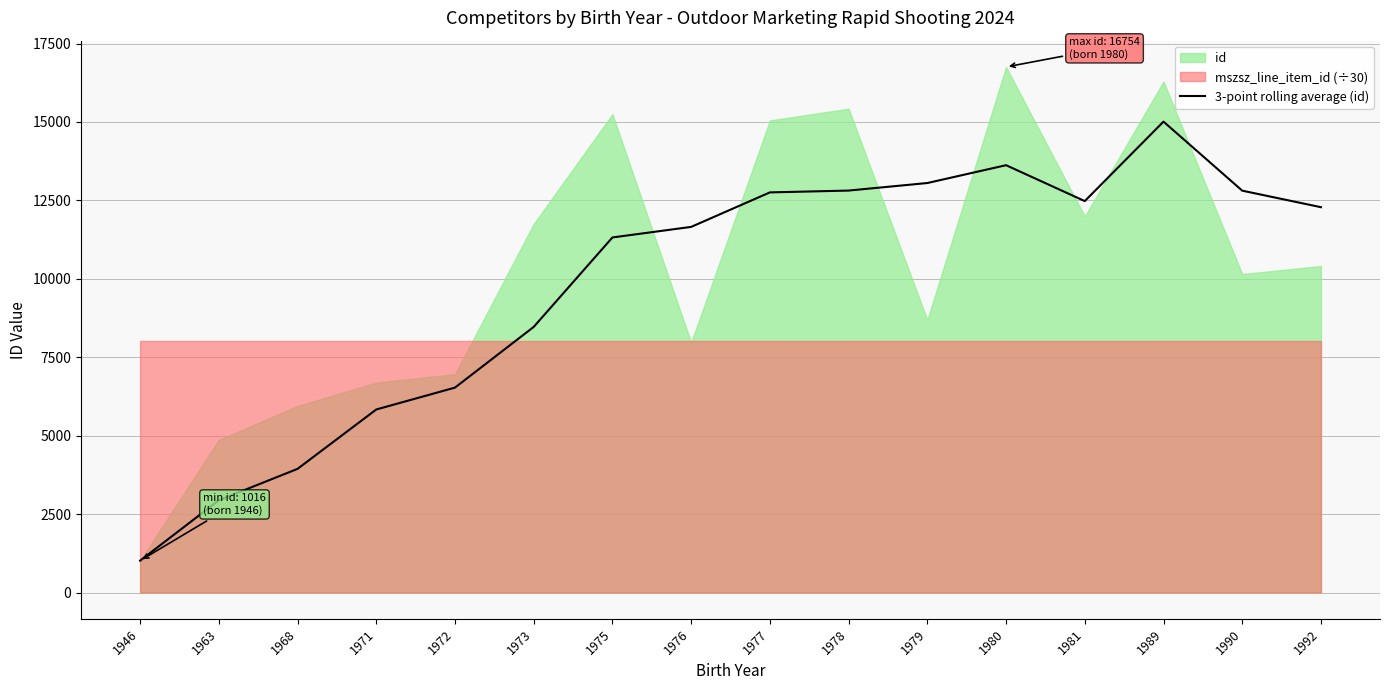

What is the sum of the values at 1971 and 1992?

18118.0